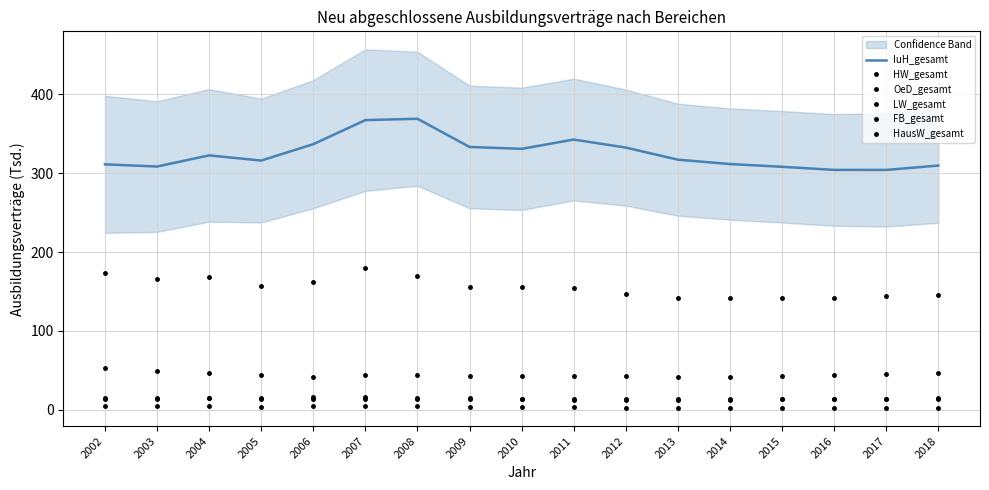

At how many categories does at least one series exceed 271?

17